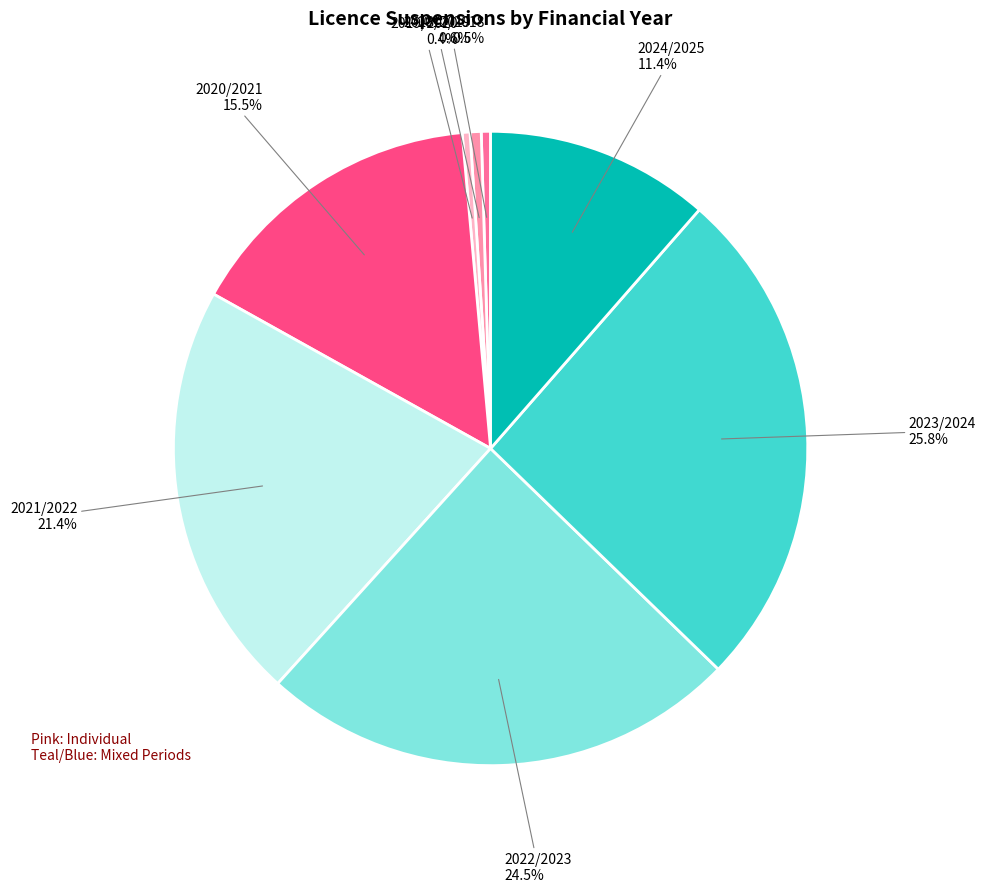

How many slices are in this pie chart?

8